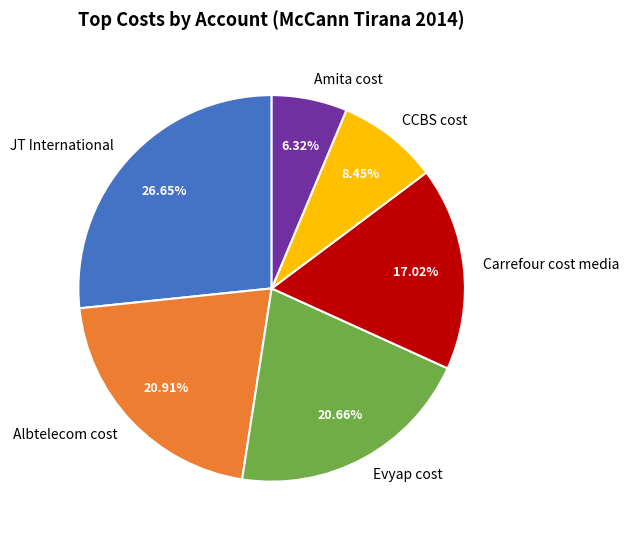

What percentage is the Evyap cost slice, to the nearest percent?

21%